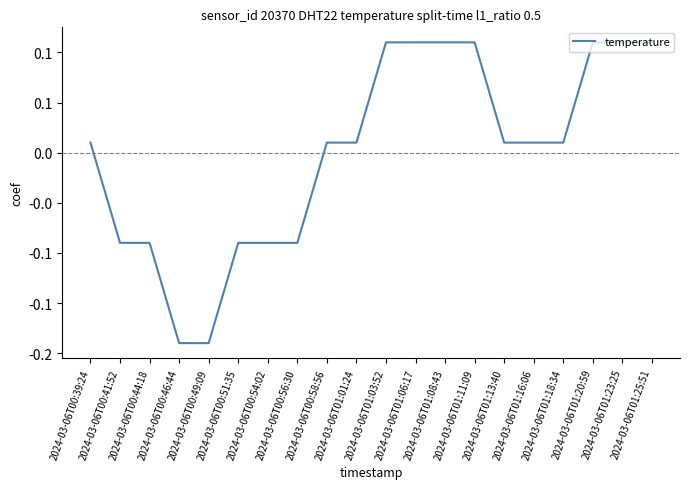

Which has a higher value, 2024-03-06T00:49:09 or 2024-03-06T01:20:59?

2024-03-06T01:20:59